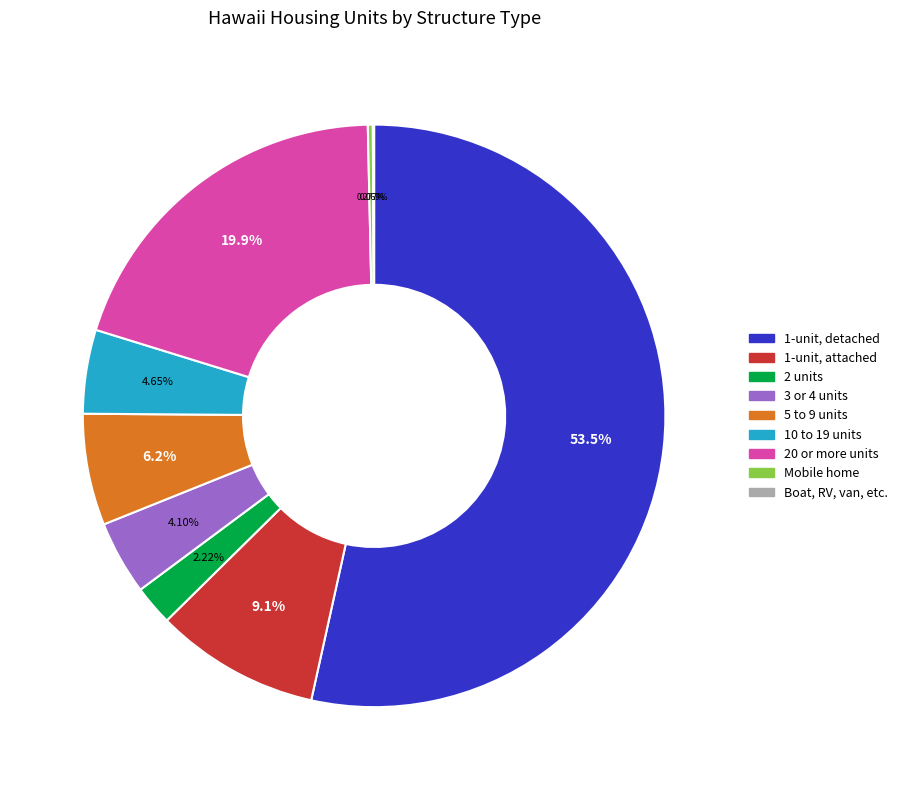

Does any single category account for the majority?

Yes